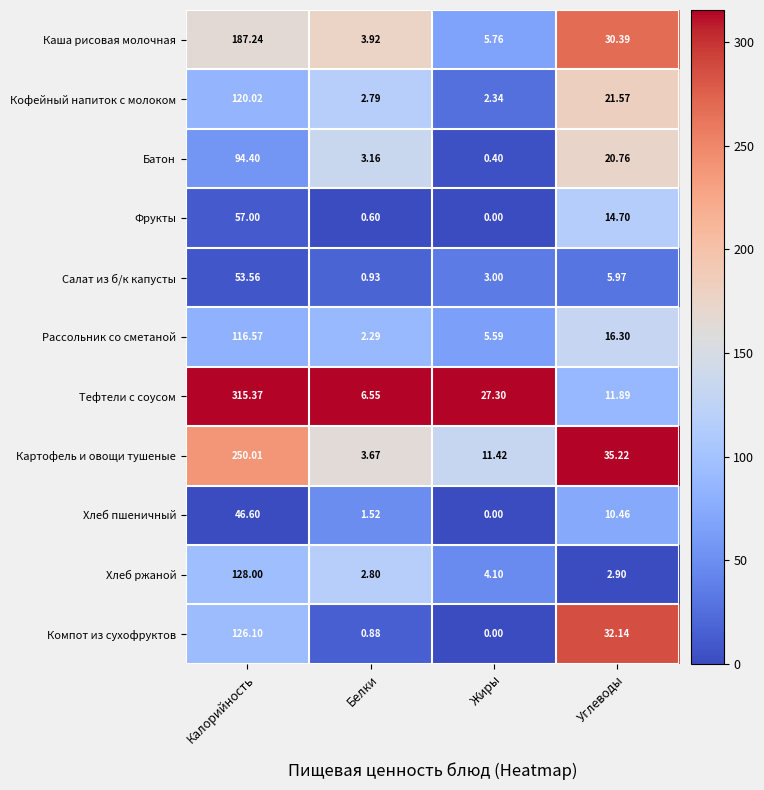

Which series has the widest spread of values?

Тефтели с соусом